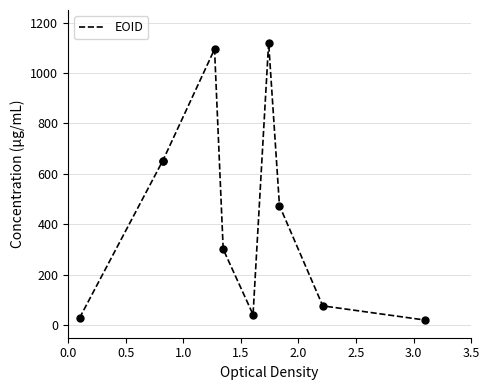

What is the greatest value displayed?

1120.0